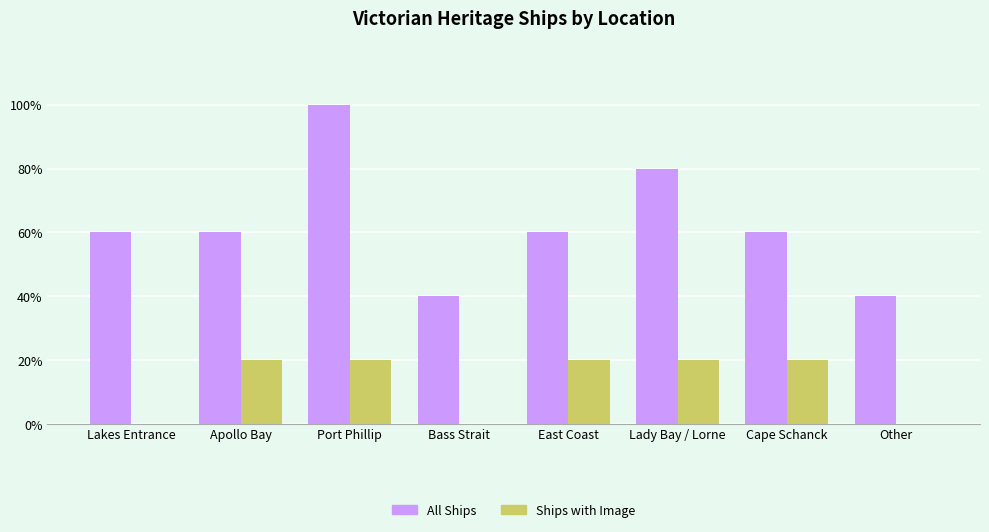

What is the label of the 7th bar from the right?

Apollo Bay